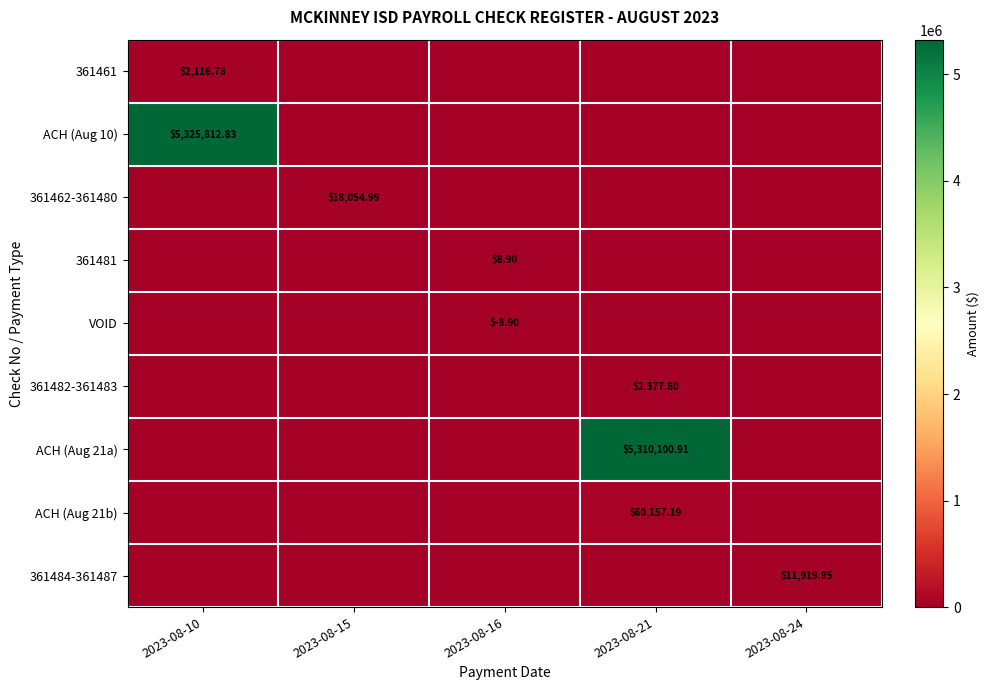

What is the smallest value displayed?

-8.9